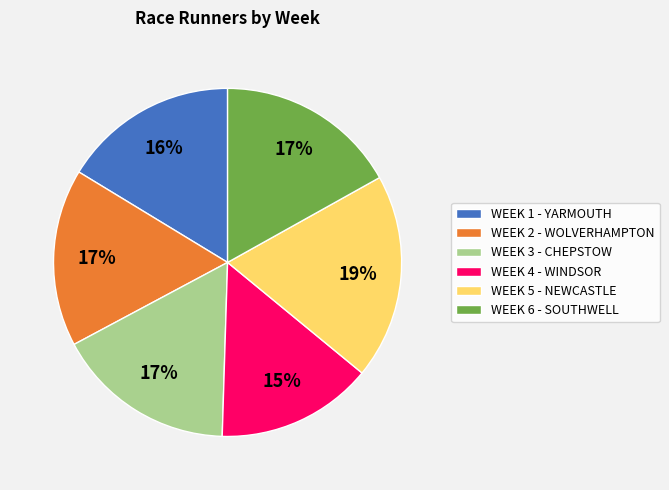

Do WEEK 2 - WOLVERHAMPTON and WEEK 6 - SOUTHWELL together represent more than half of the pie?

No